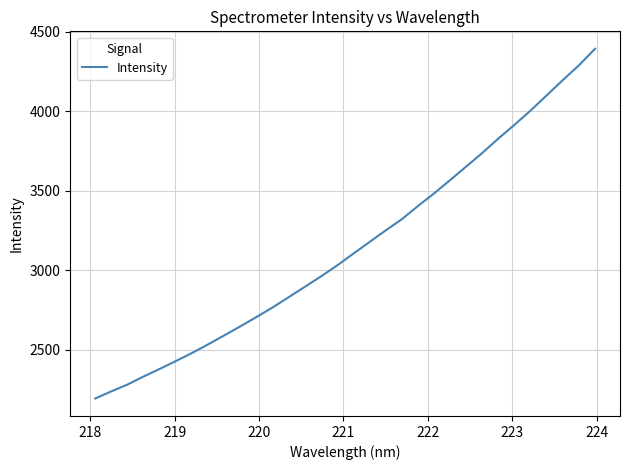

What is the maximum value shown in the chart?

4393.5